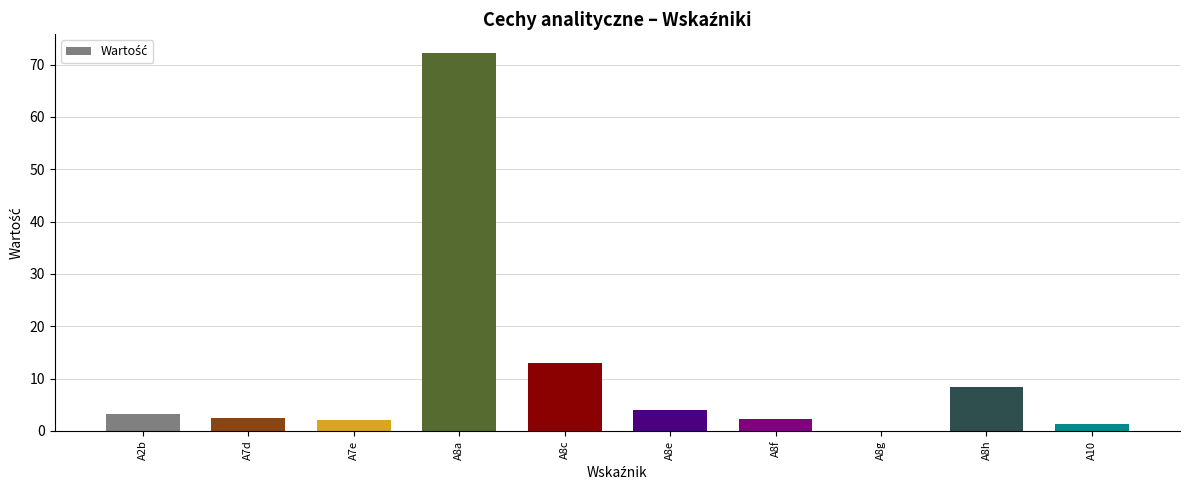

What is the difference between the values at A8f and A8g?

2.3